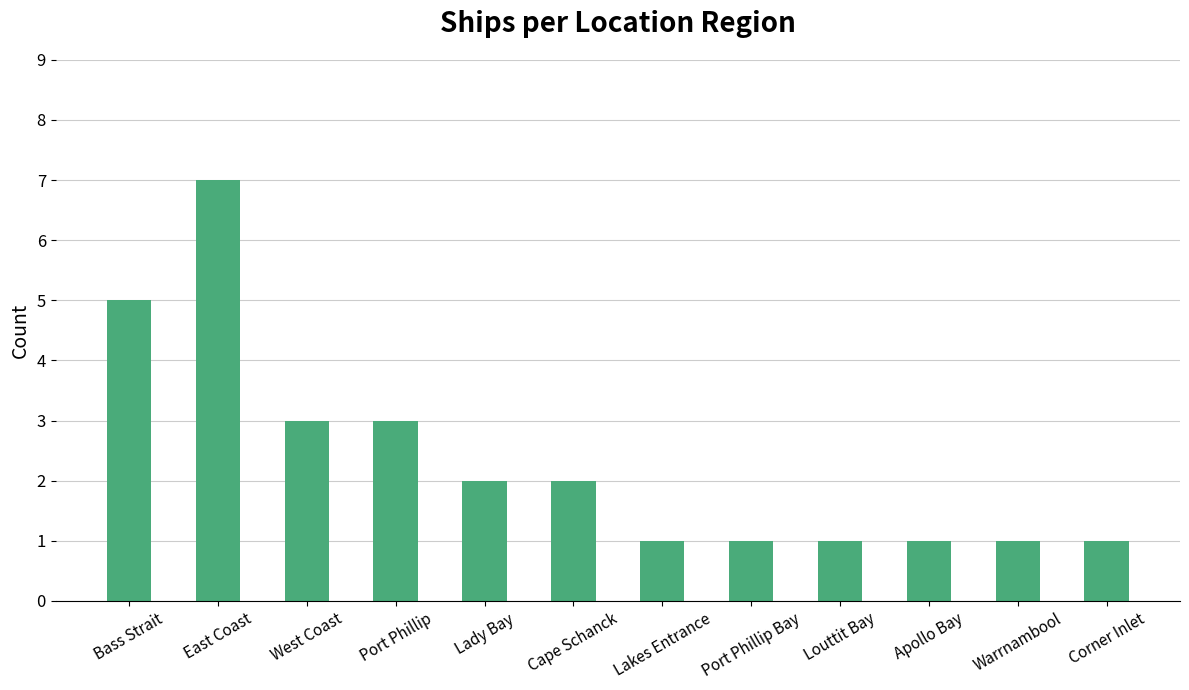

What is the greatest value displayed?

7